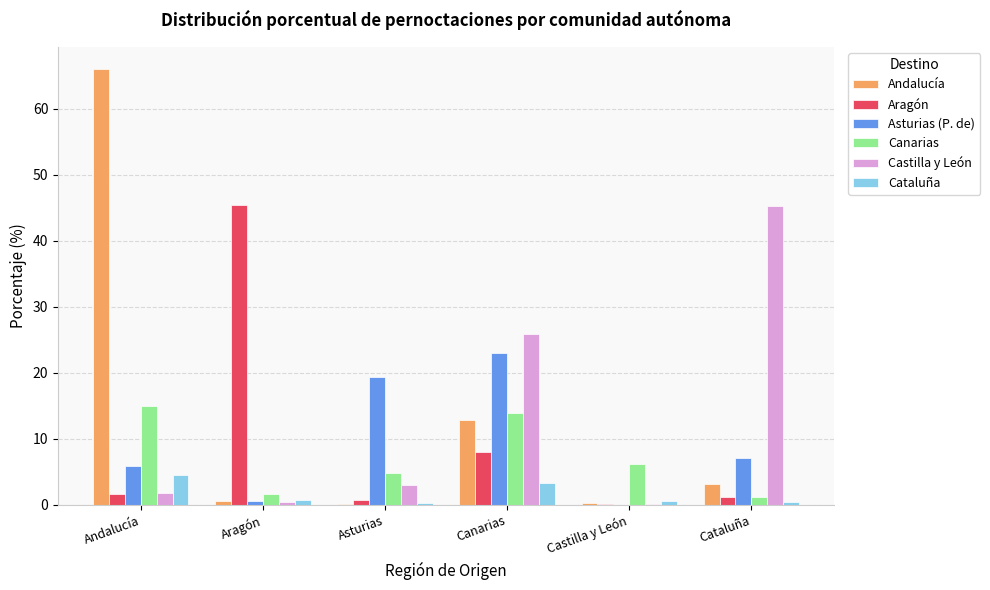

The value of Andalucía at Cataluña is 3.1. True or false?

True